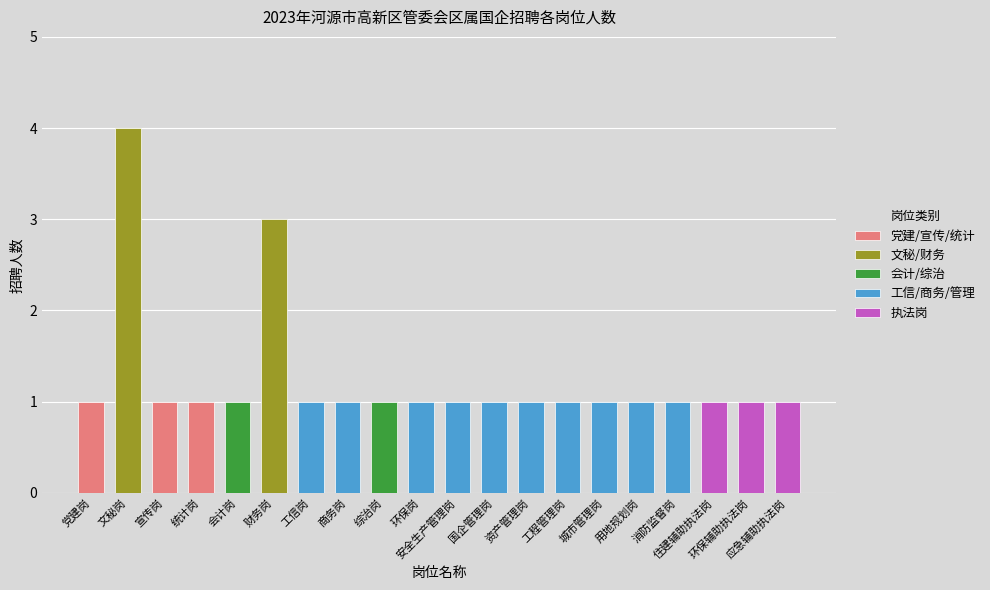

What is the label of the 2nd bar from the right?

环保辅助执法岗